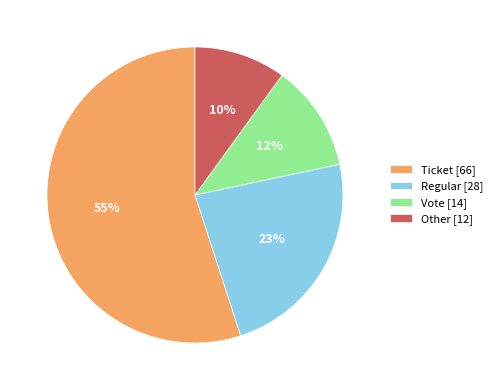

To the nearest percent, what is the difference between the Vote and Other slice percentages?

2%